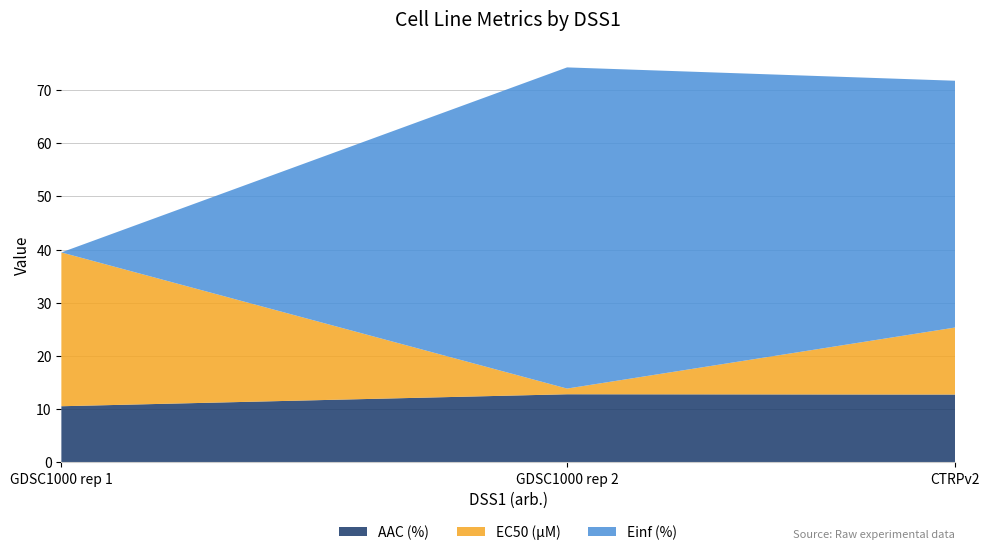

Reading right to left, extract all data points from this chart.

AAC (%): CTRPv2=12.8	GDSC1000 rep 2=12.8	GDSC1000 rep 1=10.6
EC50 (µM): CTRPv2=12.6	GDSC1000 rep 2=1.1	GDSC1000 rep 1=28.9
Einf (%): CTRPv2=46.4	GDSC1000 rep 2=60.3	GDSC1000 rep 1=0.0